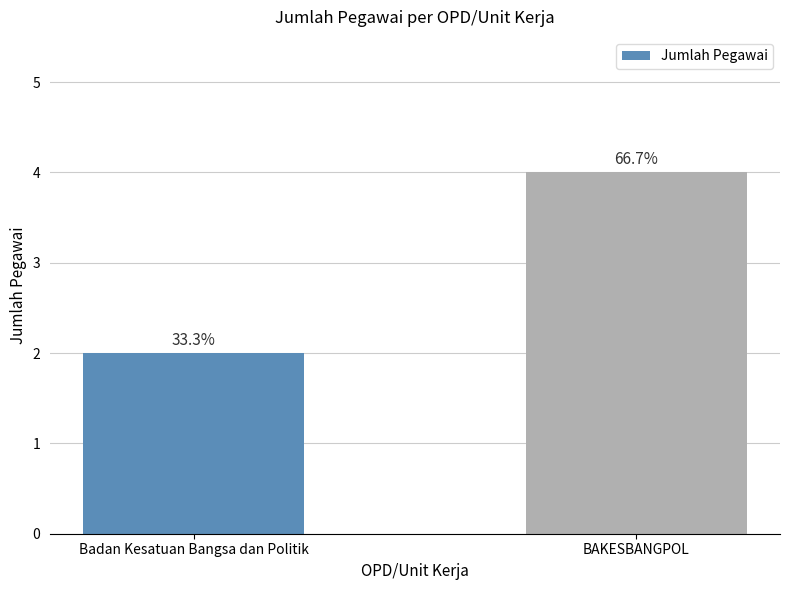

What position from the left is BAKESBANGPOL?

2